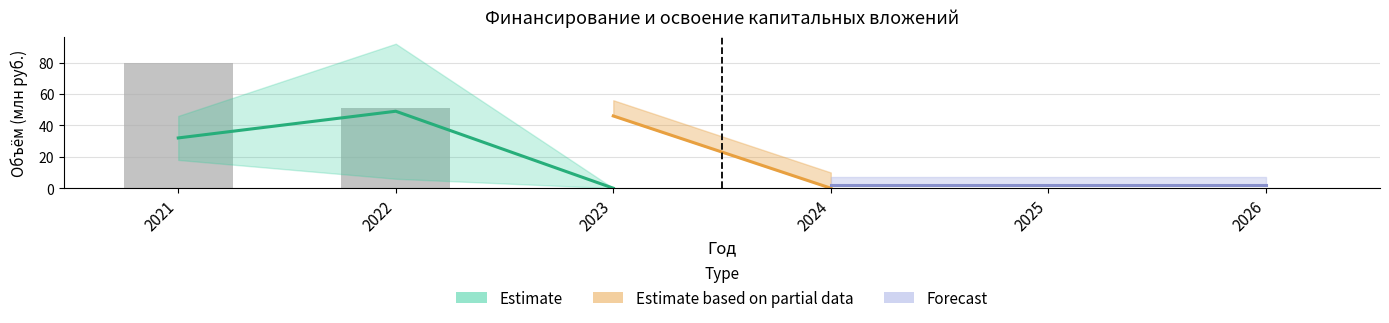

Count the number of values greater than 0.

2